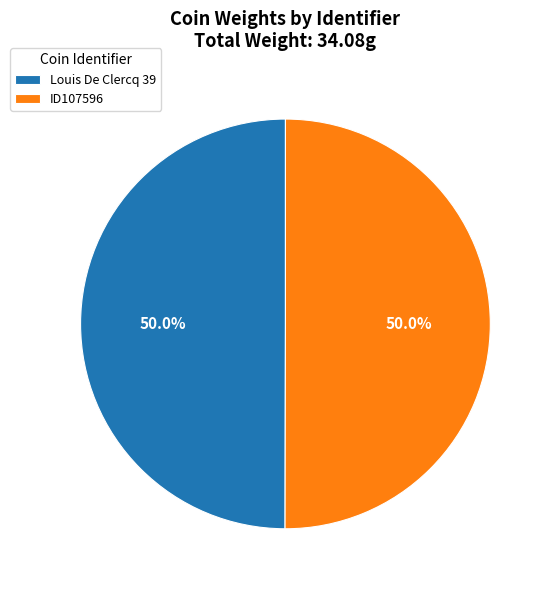

What portion of the pie excludes ID107596?

50.0%